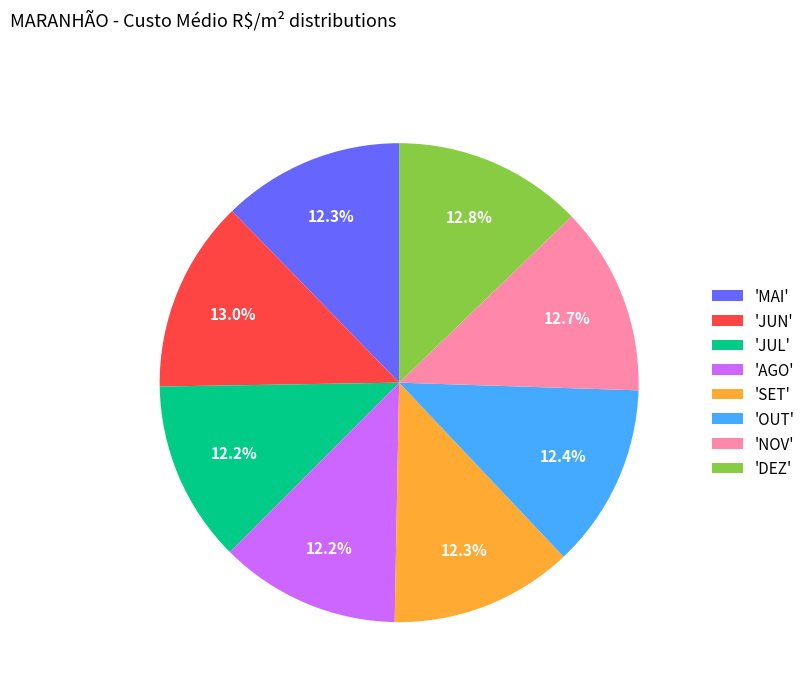

Combined, do 'JUL' and 'JUN' account for over 50%?

No